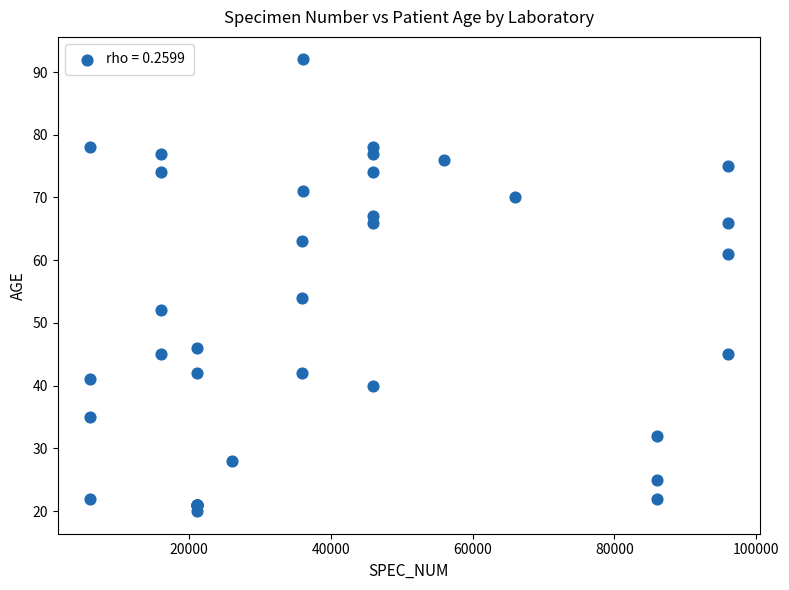

What Y value in the scatter plot is closest to 56?

54